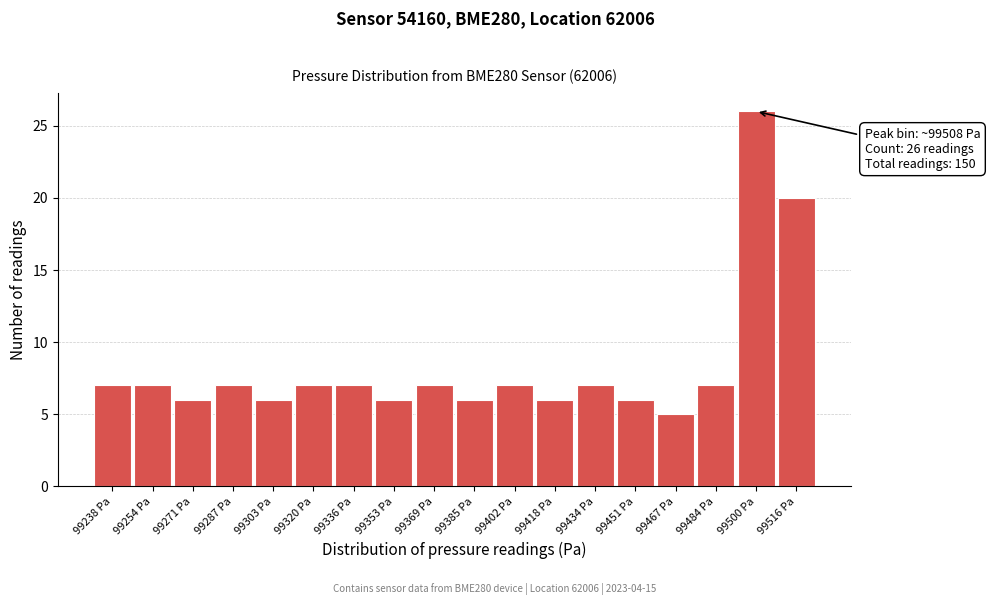

Reading right to left, extract all data points from this chart.

99516 Pa=20	99500 Pa=26	99484 Pa=7	99467 Pa=5	99451 Pa=6	99434 Pa=7	99418 Pa=6	99402 Pa=7	99385 Pa=6	99369 Pa=7	99353 Pa=6	99336 Pa=7	99320 Pa=7	99303 Pa=6	99287 Pa=7	99271 Pa=6	99254 Pa=7	99238 Pa=7